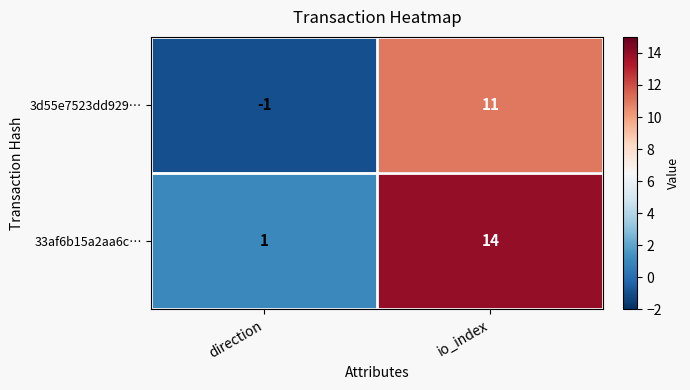

List the series in order of their overall mean, highest first.

33af6b15a2aa6c…, 3d55e7523dd929…